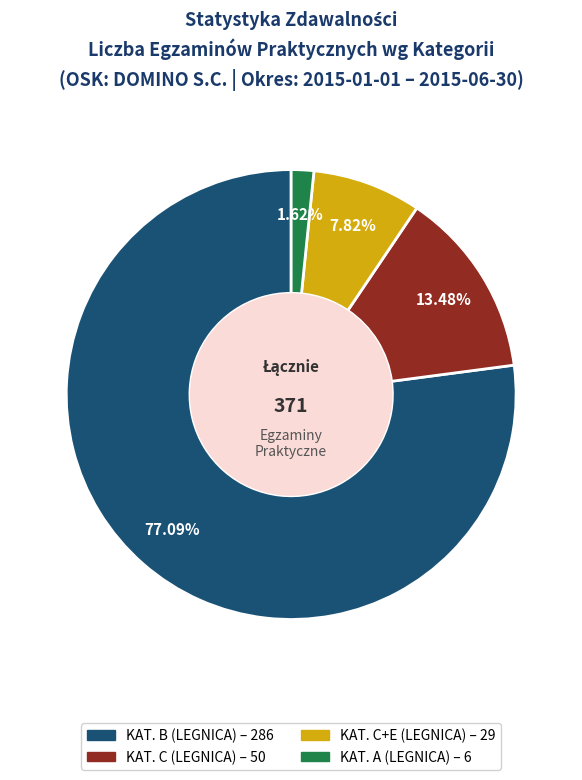

Is there a majority slice in this chart?

Yes